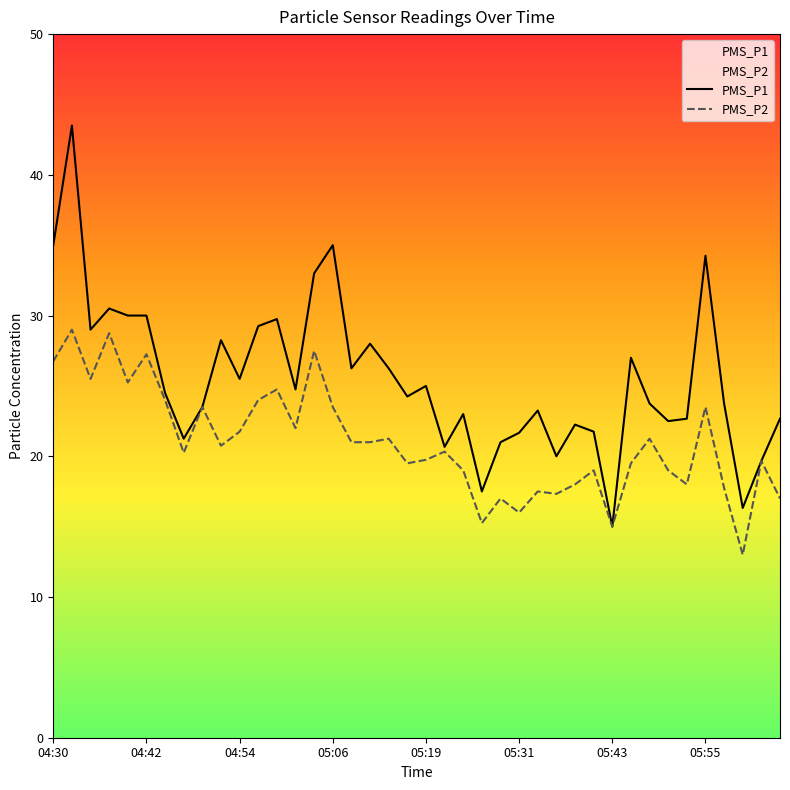

At which label does PMS_P1 reach its minimum?

05:43